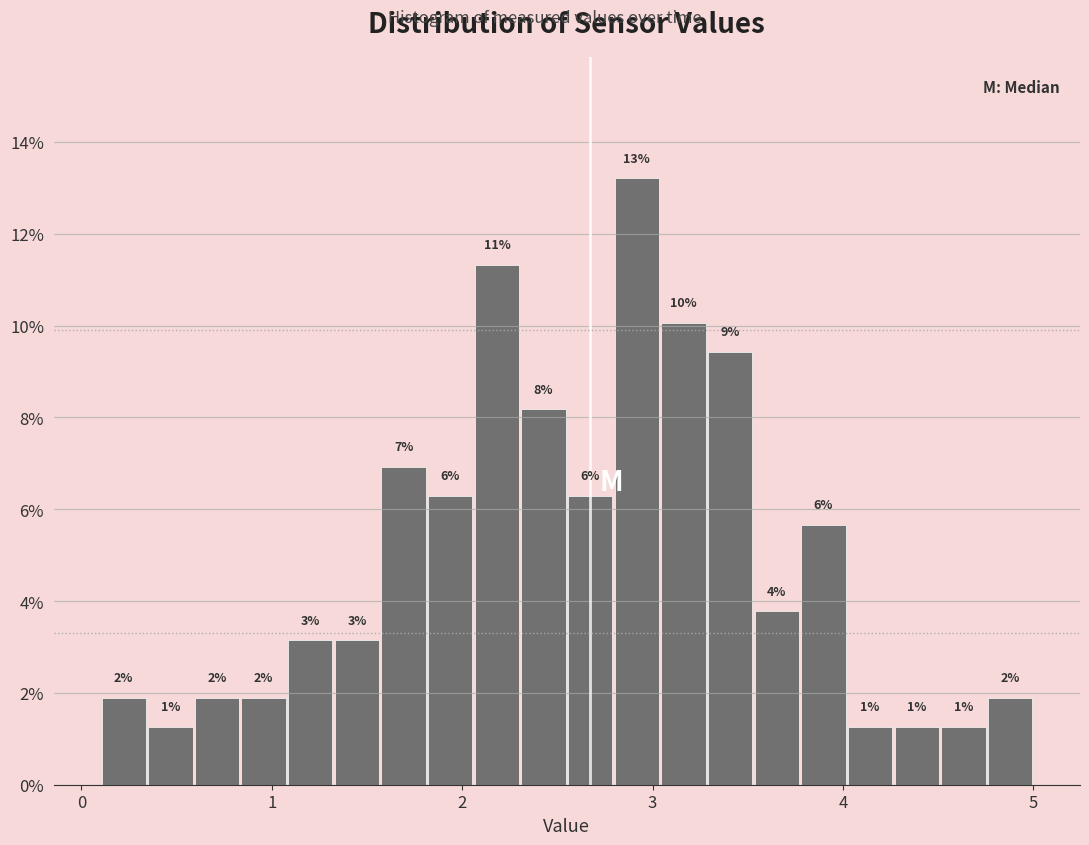

Read against the x-axis, roughly where is the centre of the tallest bar?

2.9